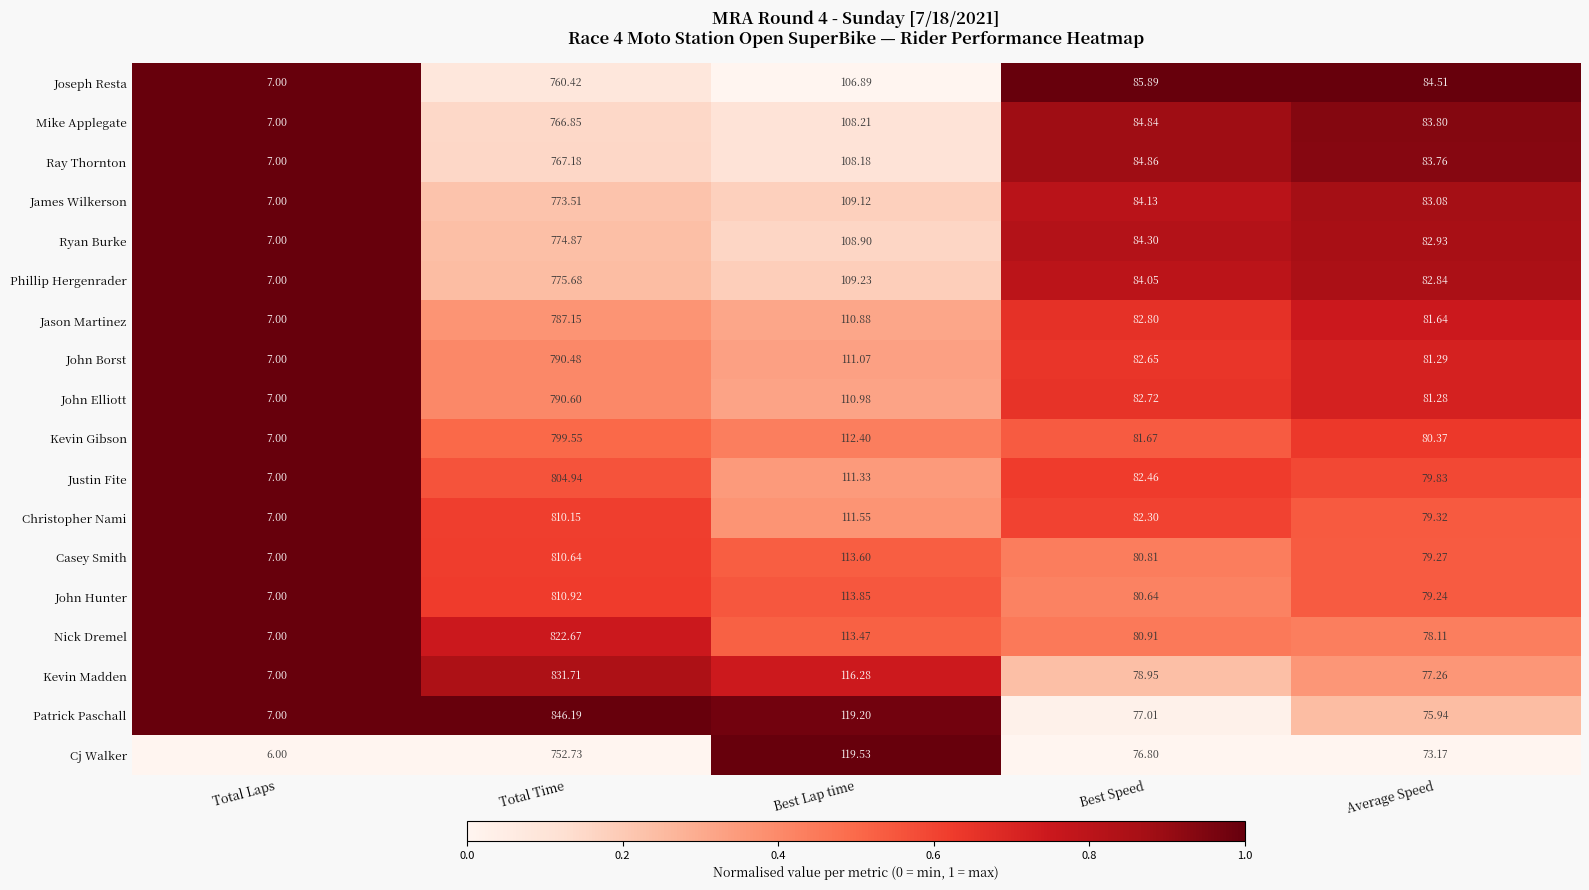

Which series changed the most between Total Laps and Average Speed?

Joseph Resta